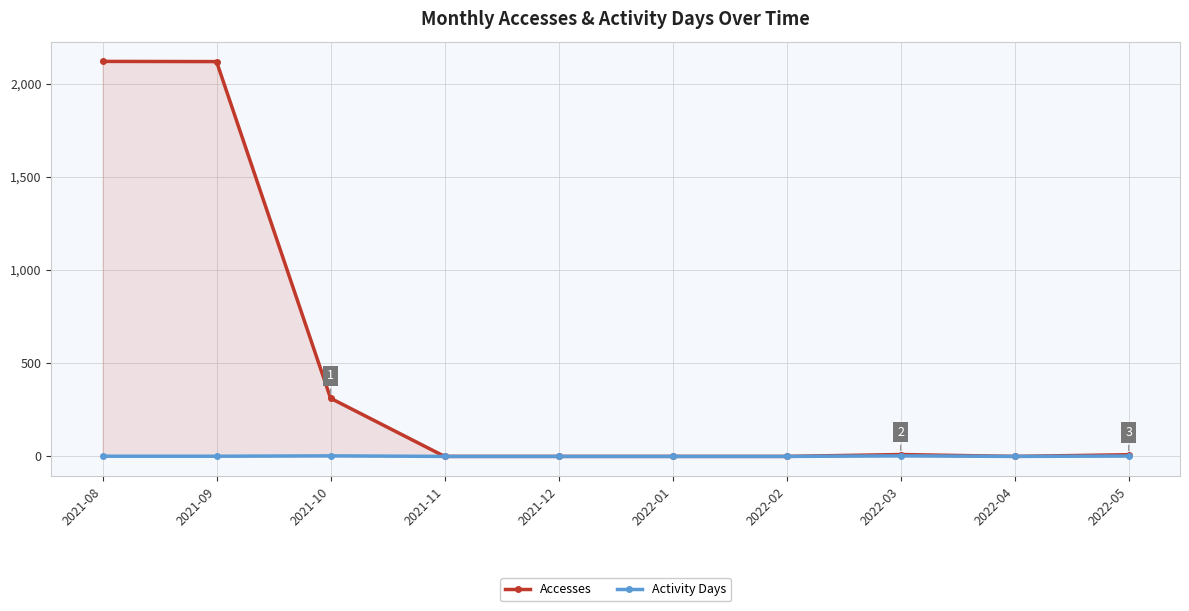

True or false: Activity Days and Accesses intersect in this chart.

False